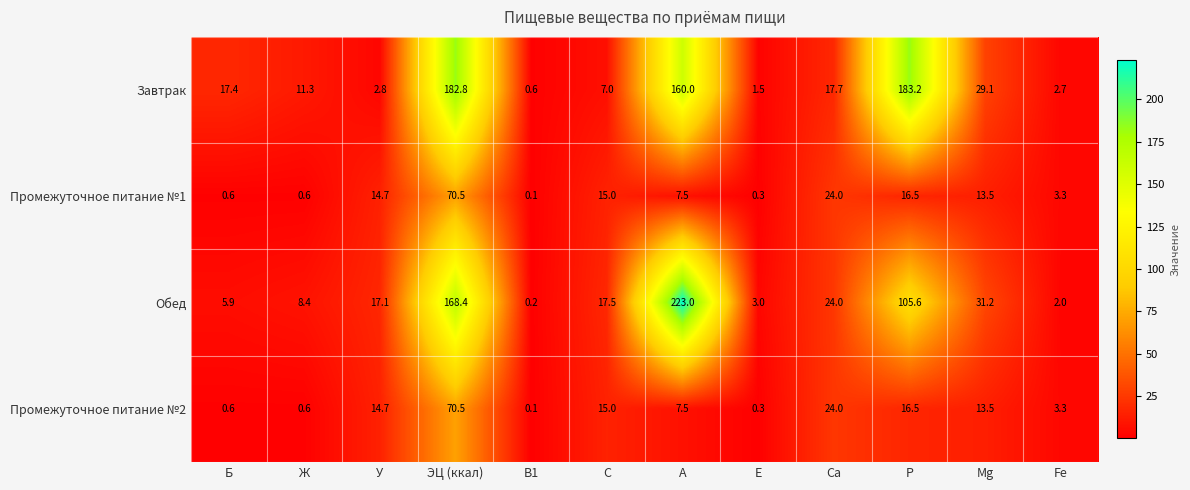

Which series changed the most between A and Fe?

Обед